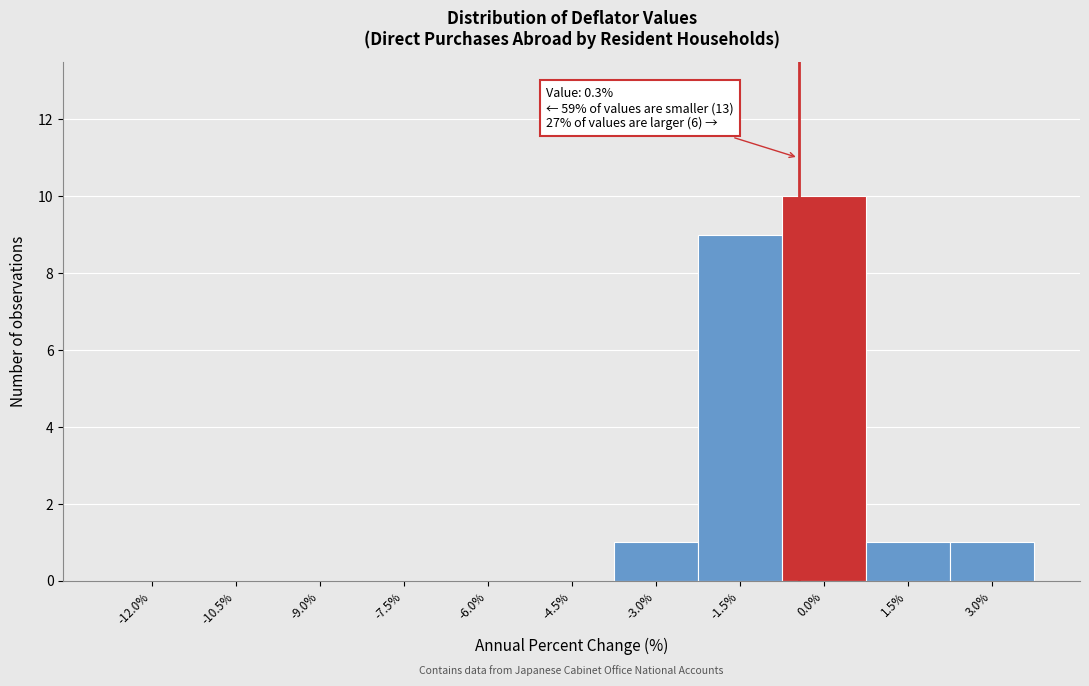

Reading right to left, extract all data points from this chart.

3.0%=1	1.5%=1	0.0%=10	-1.5%=9	-3.0%=1	-4.5%=0	-6.0%=0	-7.5%=0	-9.0%=0	-10.5%=0	-12.0%=0